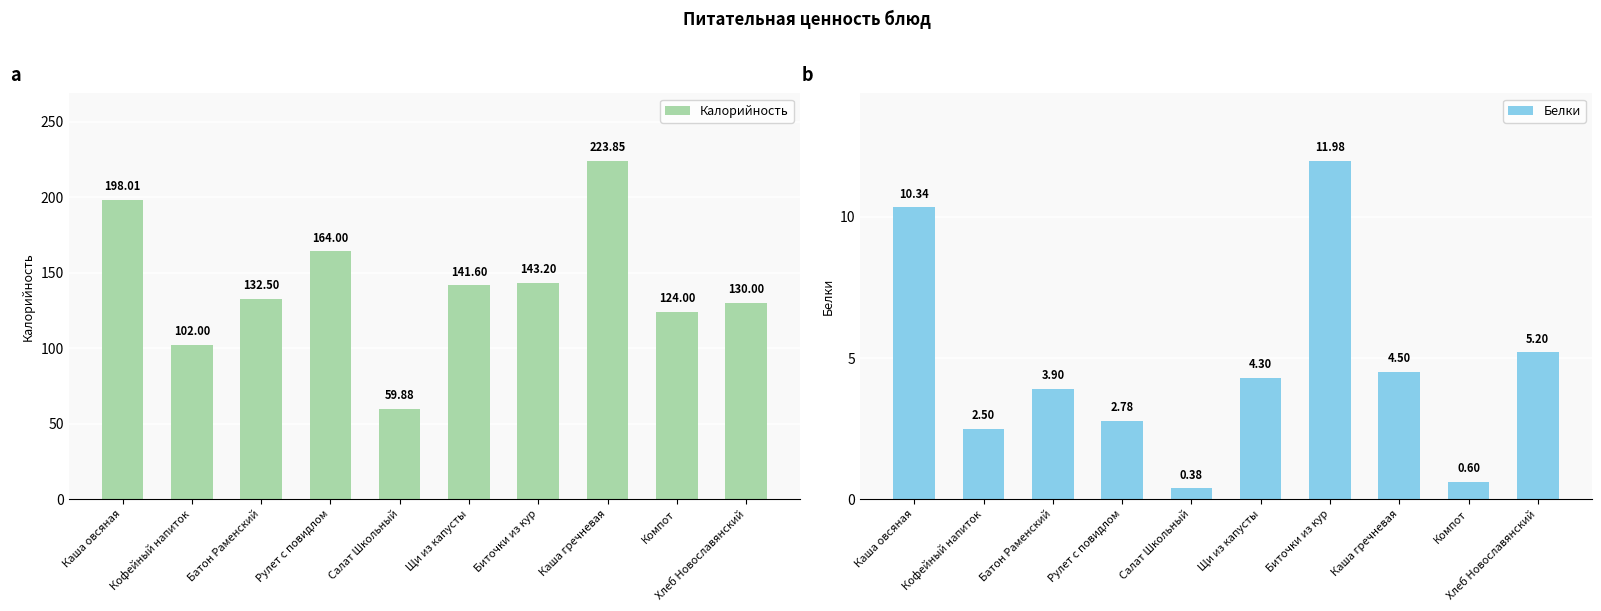

True or false: Калорийность has a value of 248.2 at Рулет с повидлом.

False